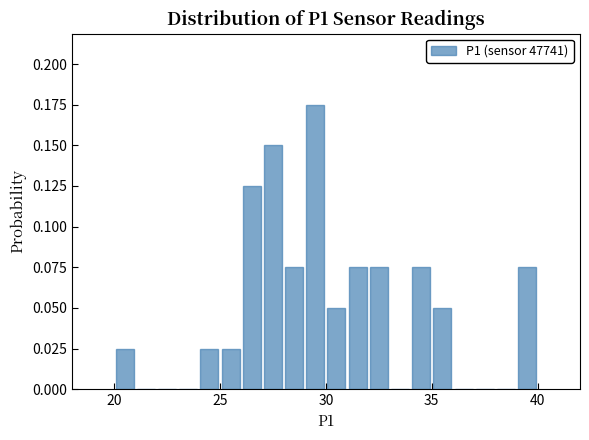

Around what value on the x-axis is the tallest bar? Give the approximate position of its centre, as read against the axis.

29.5